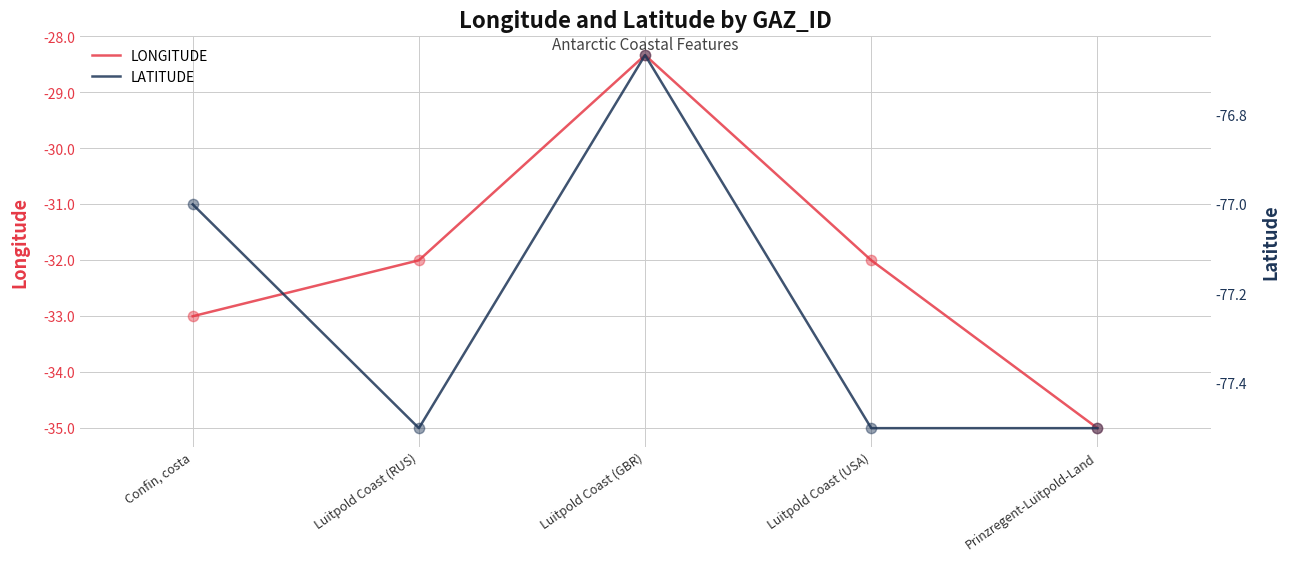

Is the value of LONGITUDE at Luitpold Coast (RUS) greater than the value of LATITUDE at Confin, costa?

Yes